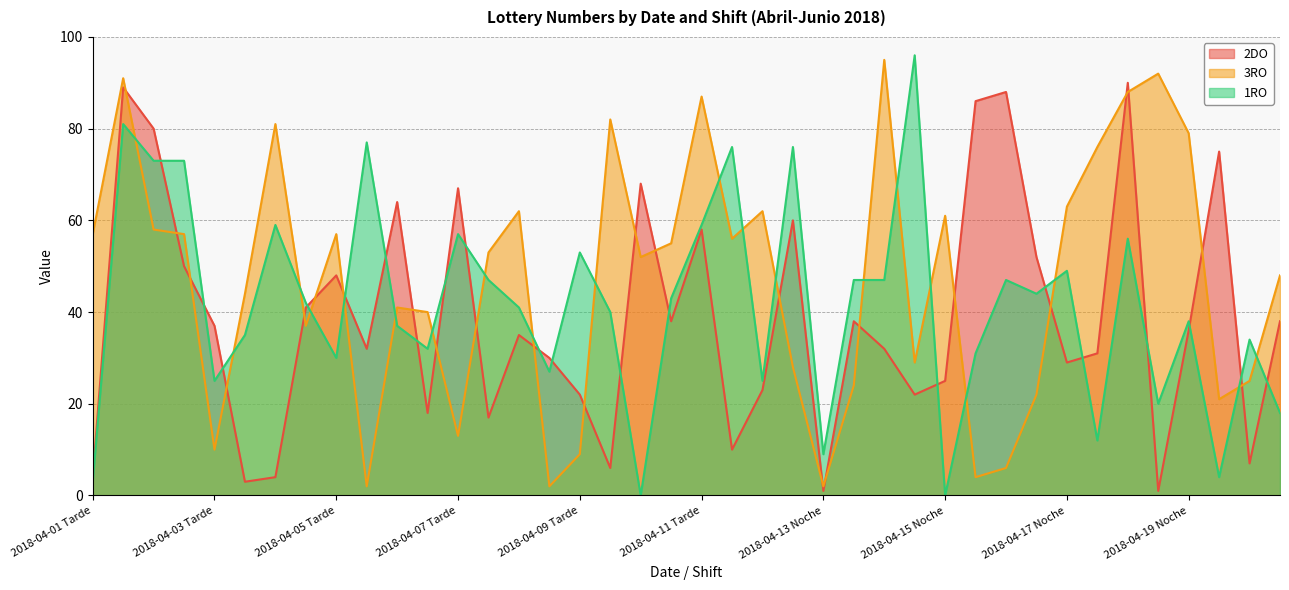

How many lines are shown in the chart?

3